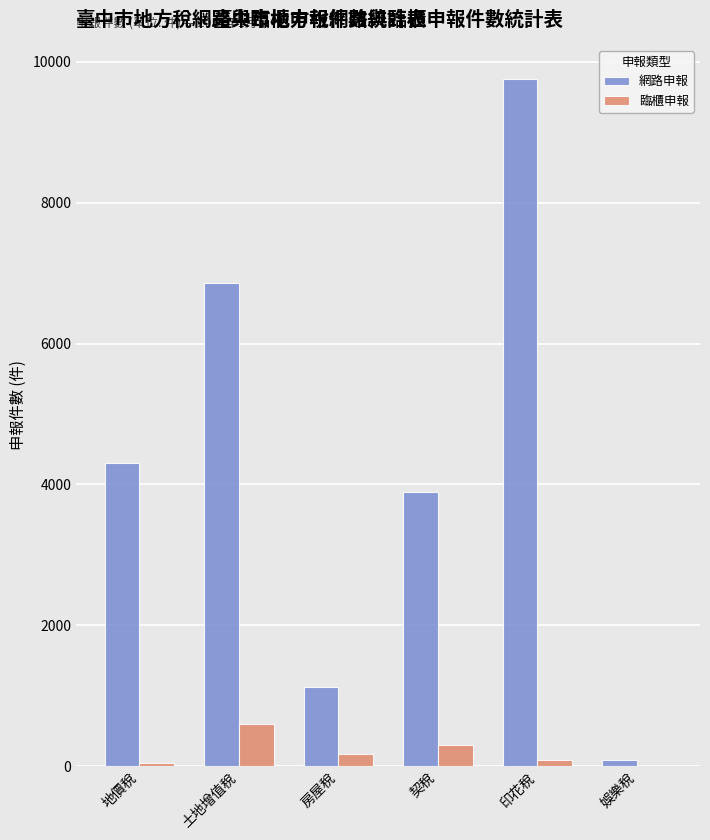

What is the sum of all 網路申報 values?

26042